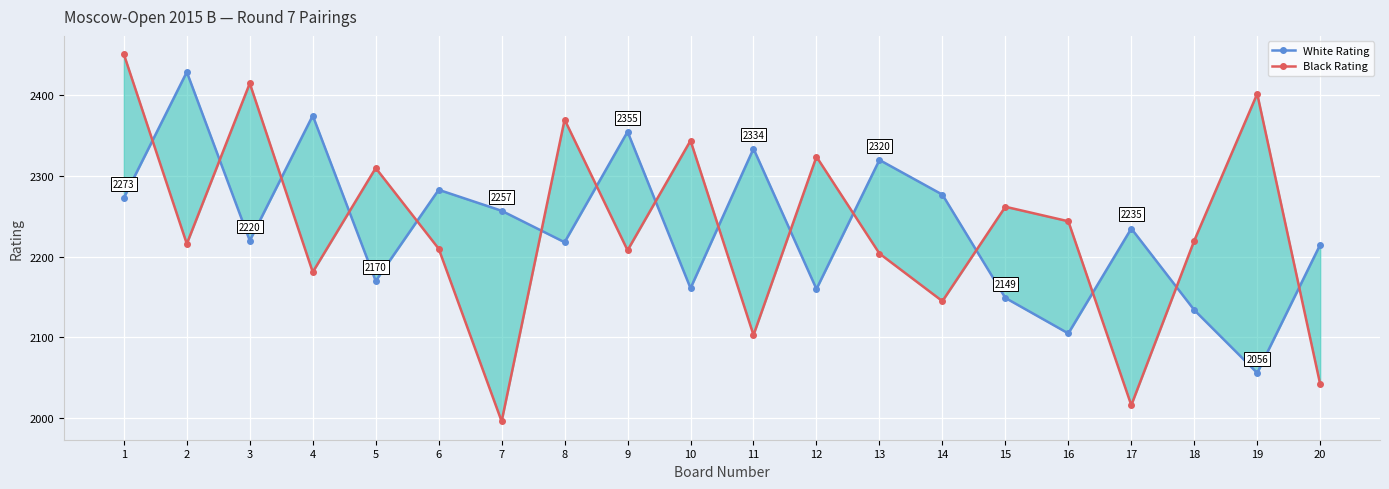

Reading left to right, list all the values displayed in this chart.

White Rating: 2273	2429	2220	2375	2170	2283	2257	2218	2355	2161	2334	2160	2320	2277	2149	2105	2235	2134	2056	2215
Black Rating: 2451	2216	2415	2181	2310	2210	1996	2370	2208	2344	2103	2324	2204	2145	2262	2244	2016	2220	2402	2042